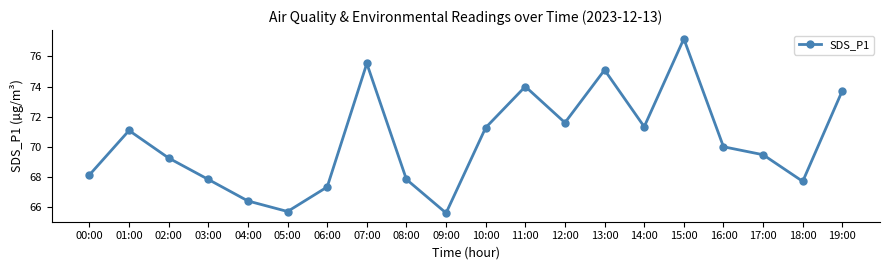

At which category does the data reach its first local valley?

05:00